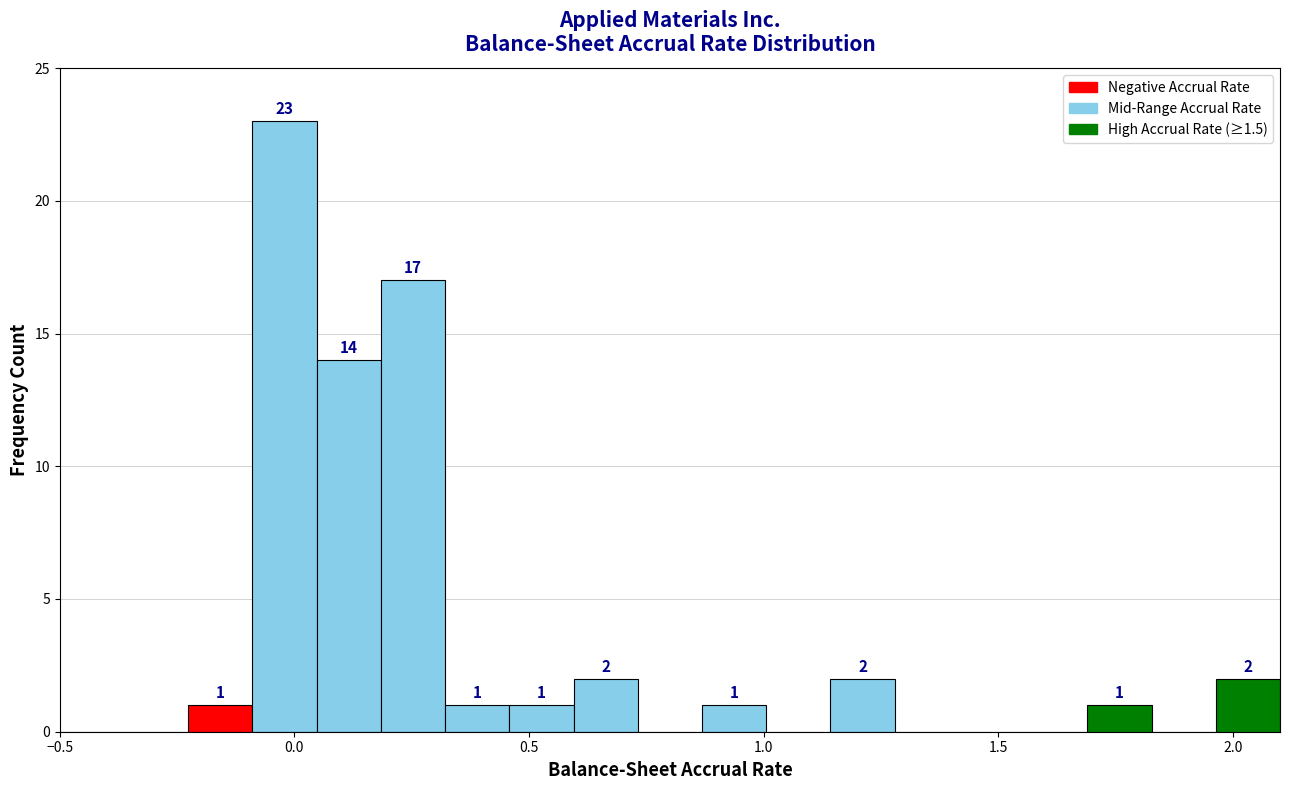

Read against the x-axis, roughly where is the centre of the tallest bar?

0.00